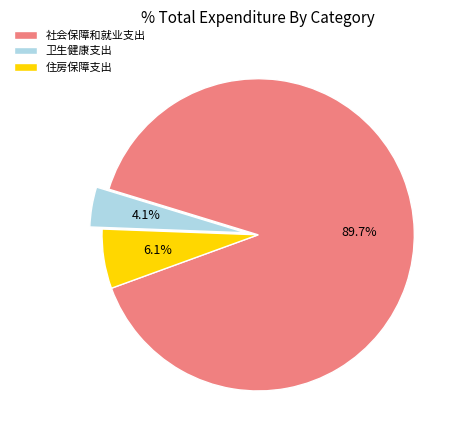

Rank the categories by value from highest to lowest.

社会保障和就业支出, 住房保障支出, 卫生健康支出